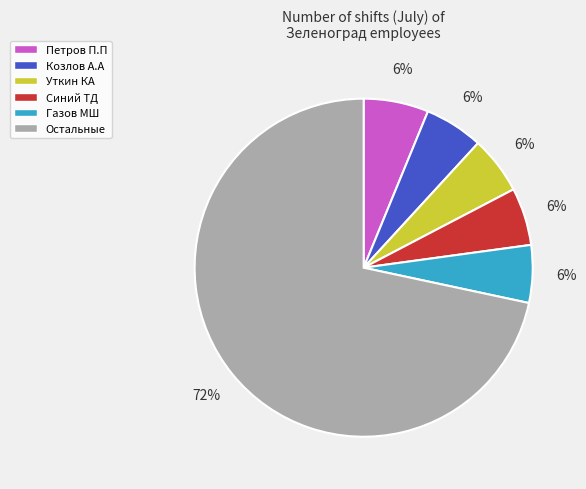

To the nearest percent, what is the combined percentage of Козлов А.А and Петров П.П?

12%